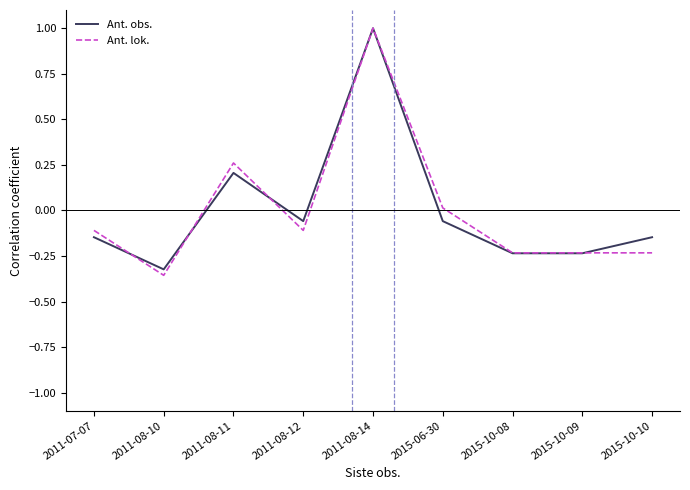

At which label does Ant. lok. reach its minimum?

2011-08-10